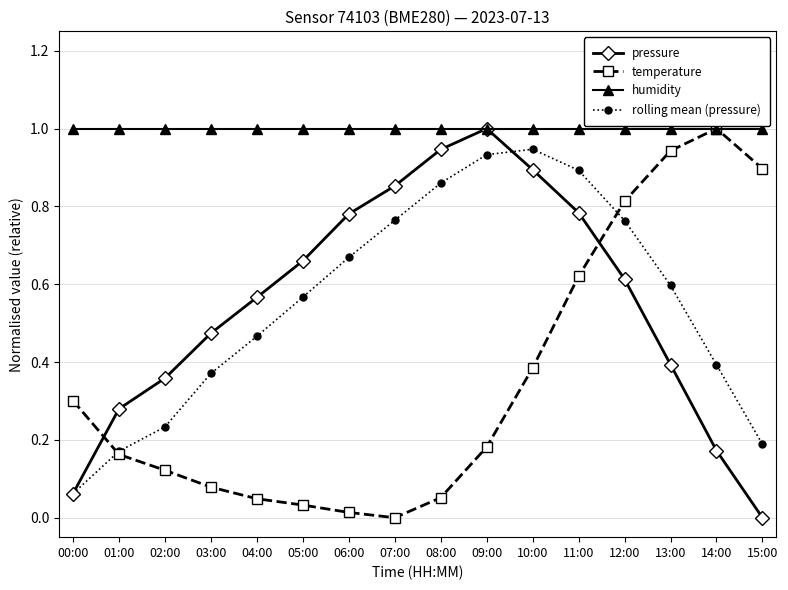

The humidity series shows 1.7 at 04:00. True or false?

False